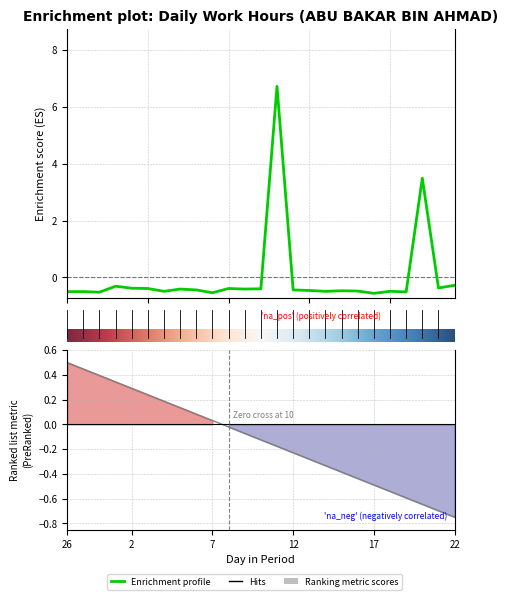

Does the chart have visible grid lines?

Yes